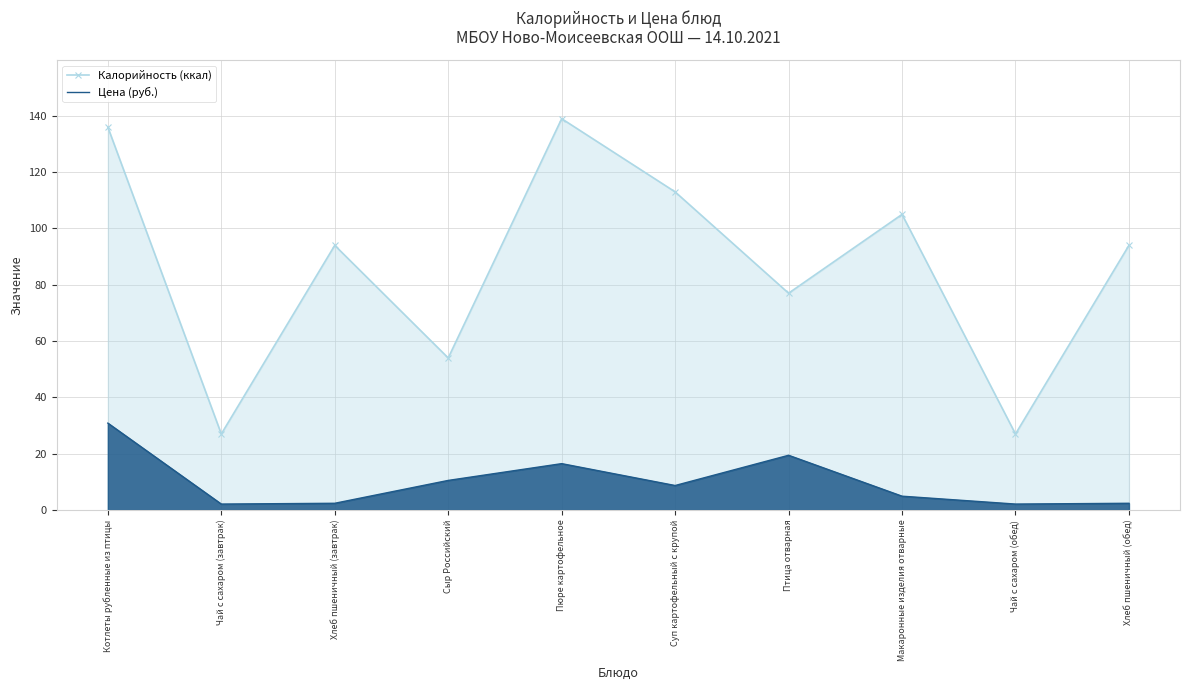

What is the label of the 2nd point from the right?

Чай с сахаром (обед)